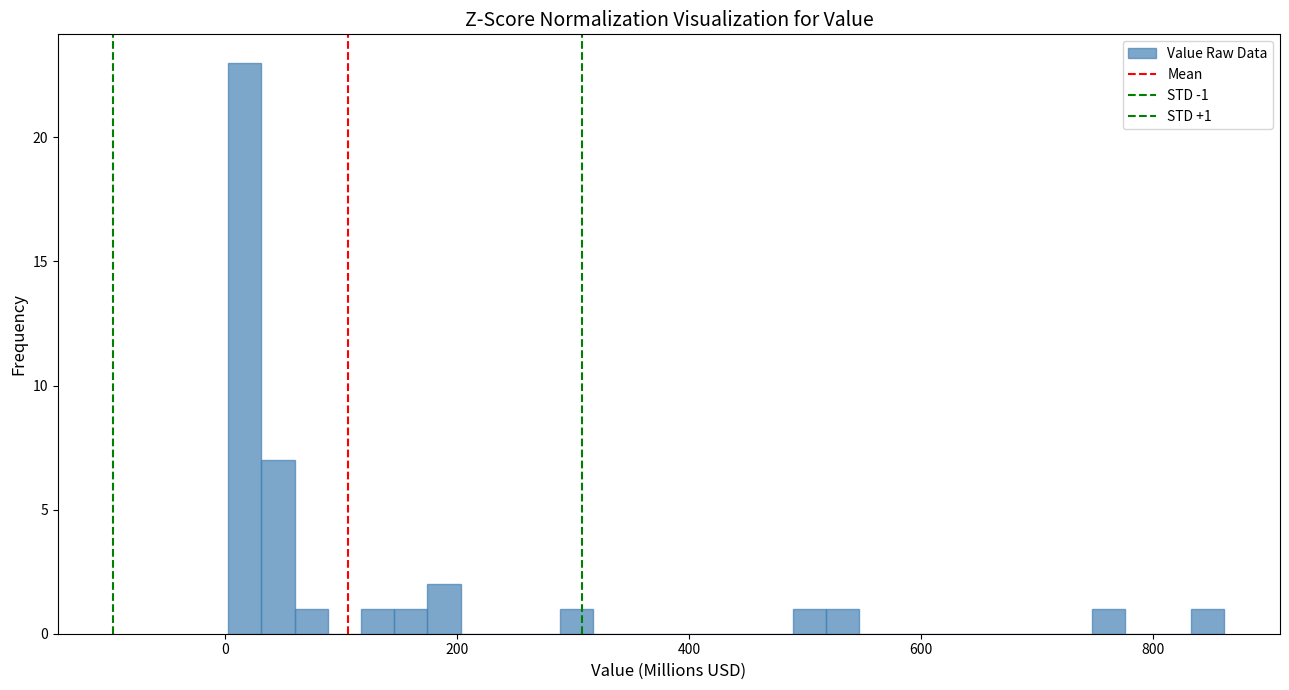

Around what value on the x-axis is the tallest bar? Give the approximate position of its centre, as read against the axis.

20